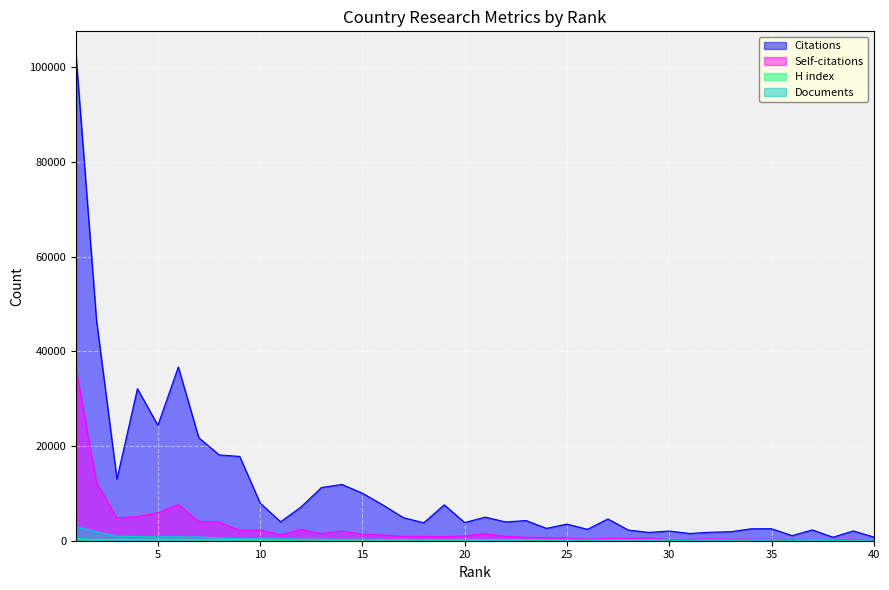

Does the chart display data point markers on the line(s)?

No